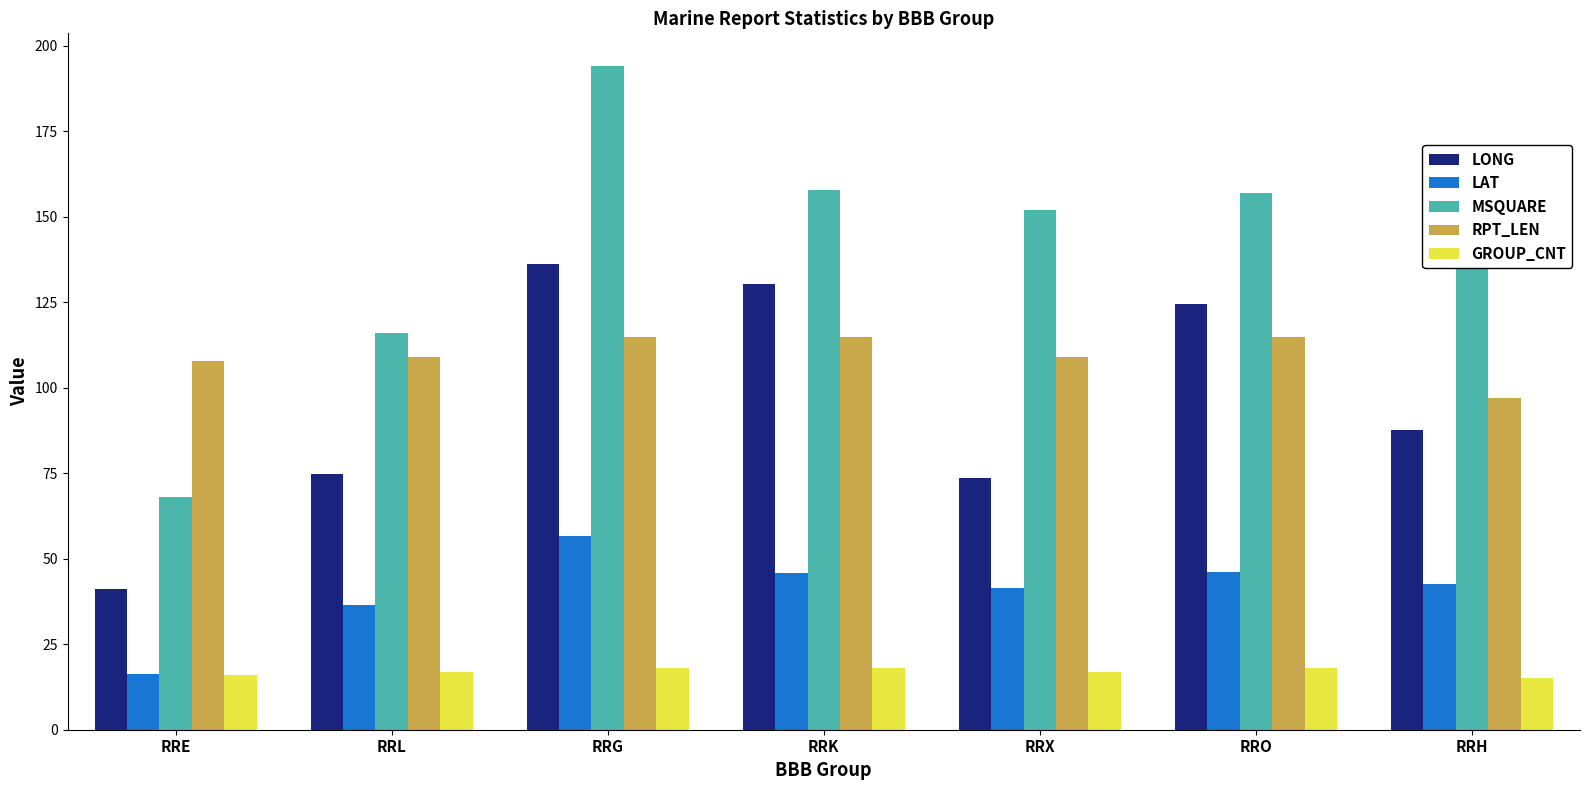

What is the difference between the second highest and minimum values in the RPT_LEN series?

18.0